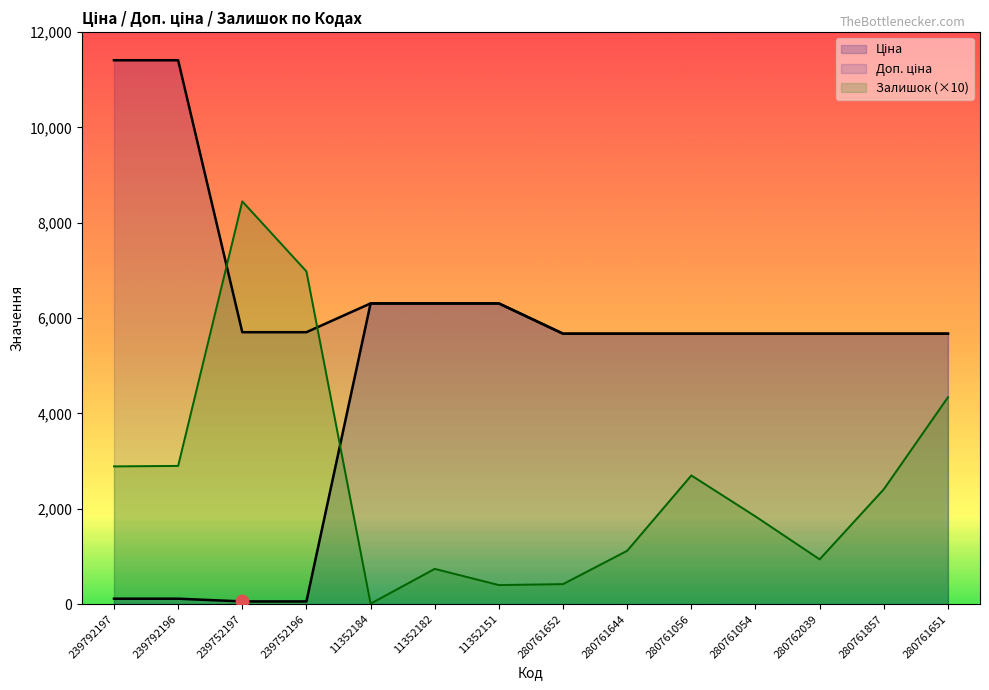

Is the value of Ціна at 280761054 greater than the value of Доп. ціна at 11352184?

No